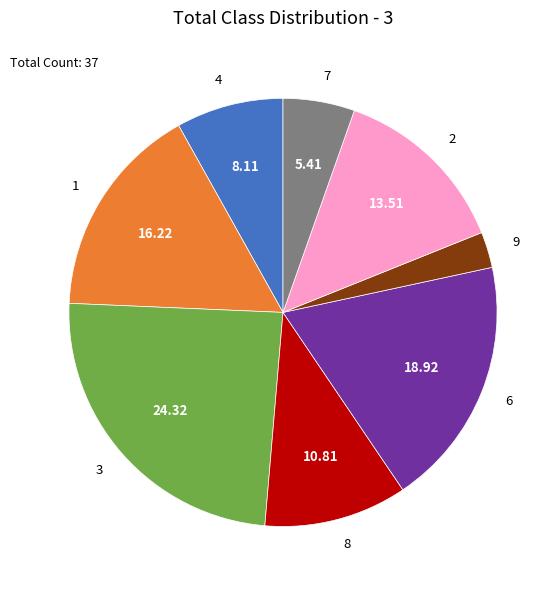

Rank the categories by value from lowest to highest.

9, 7, 4, 8, 2, 1, 6, 3